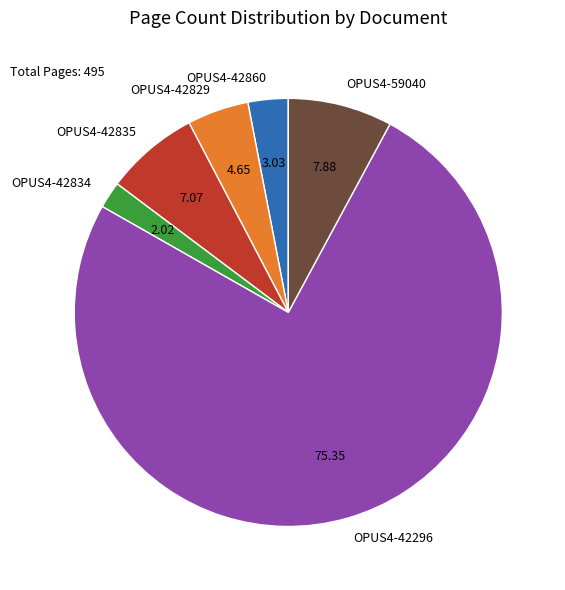

Which slice is the smallest?

OPUS4-42834